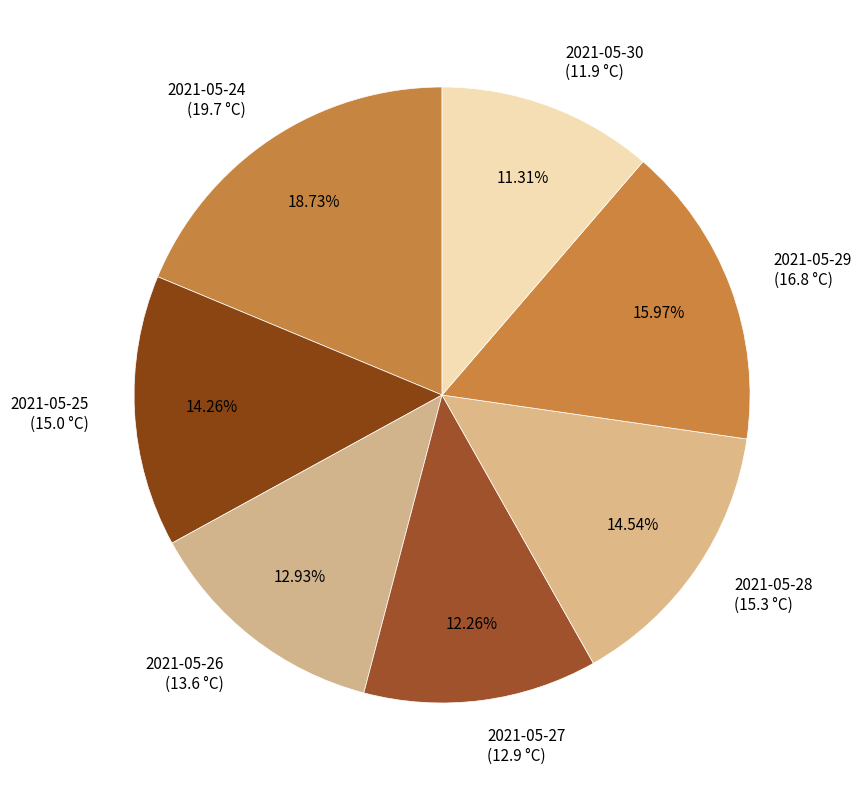

Is it true that 2021-05-25 is 23% of the pie?

False